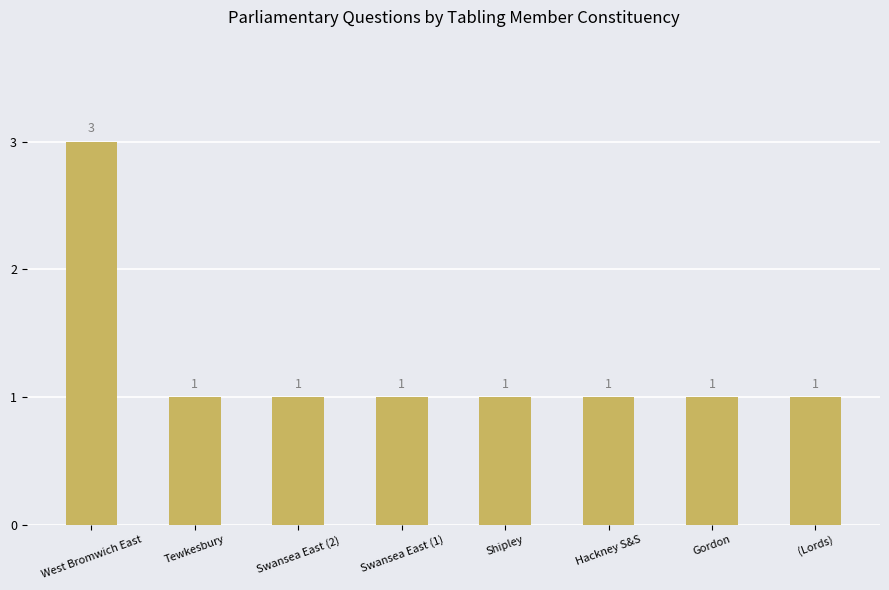

How many values are between 1 and 2?

7